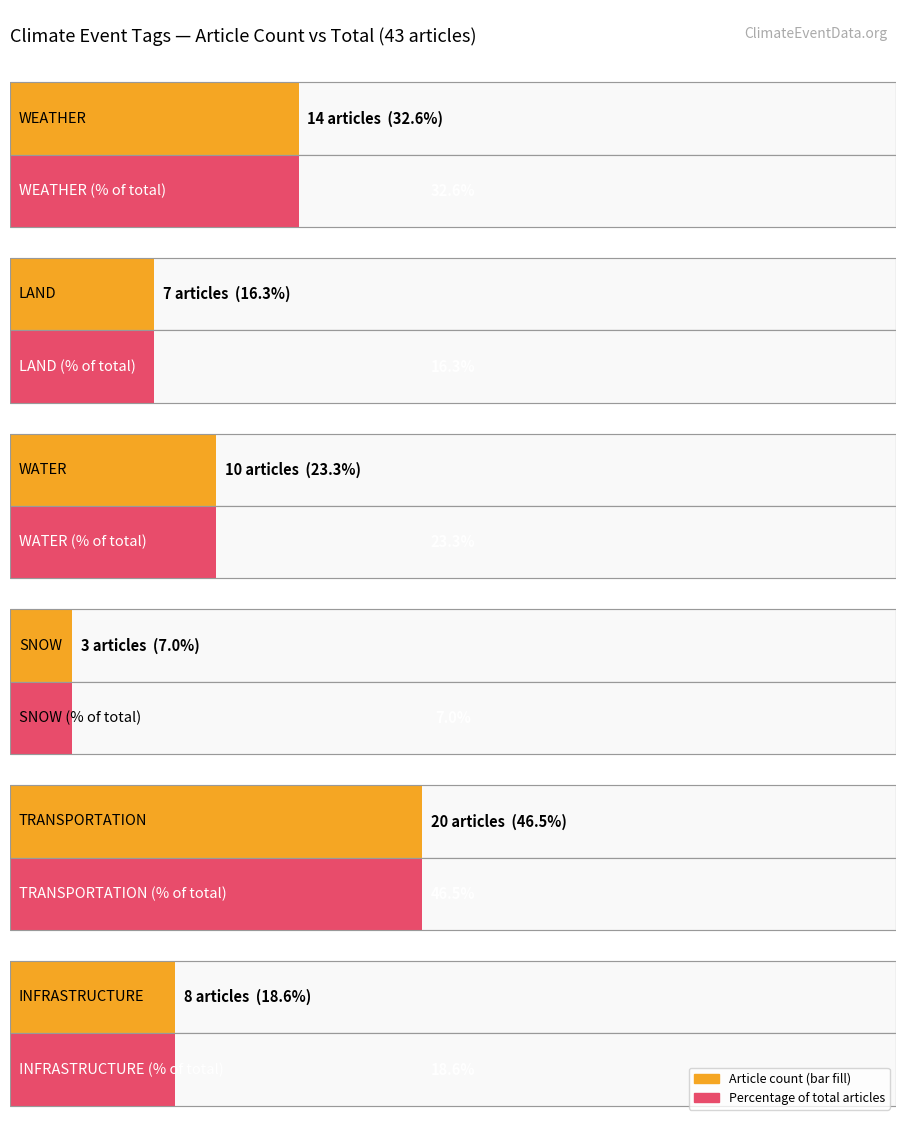

What position from the right is 19?

1